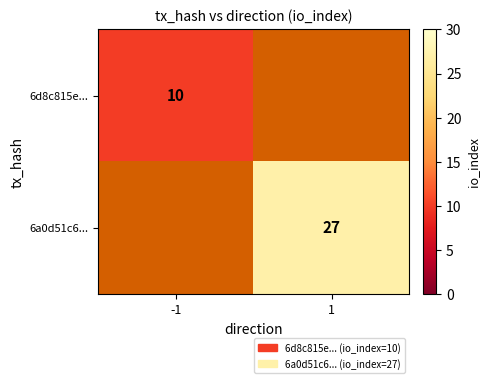

Is it true that 6a0d51c6... equals 11 at 1?

False